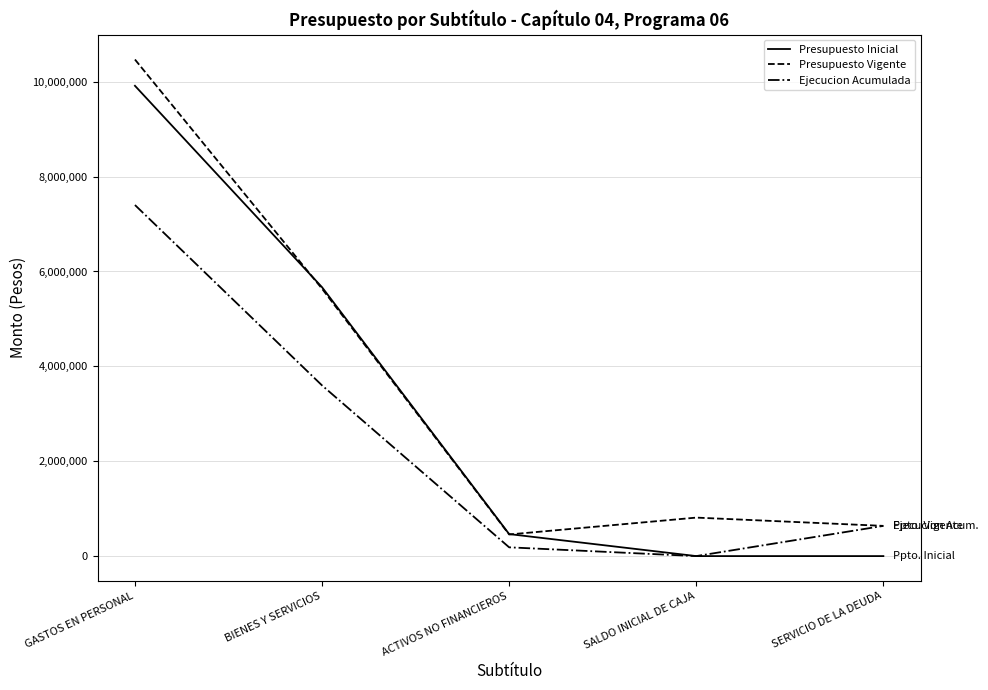

The Presupuesto Inicial series shows 463980 at ACTIVOS NO FINANCIEROS. True or false?

True